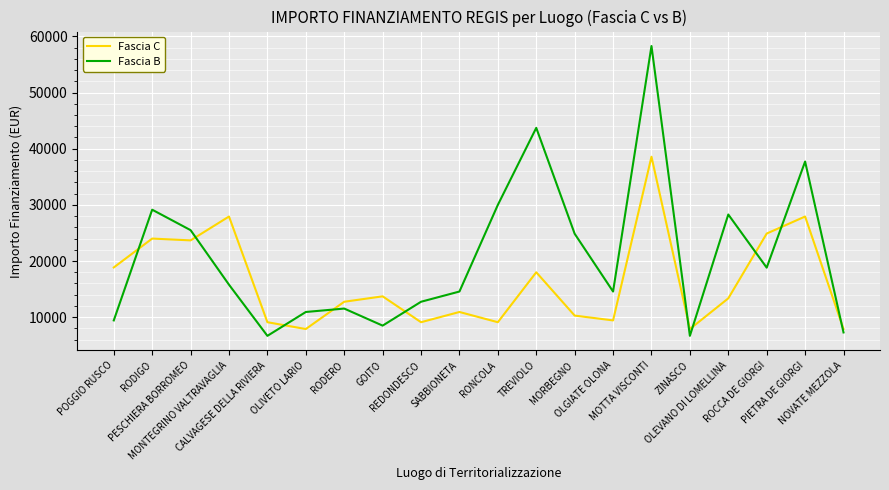

Is it true that Fascia B equals 21294 at OLGIATE OLONA?

False